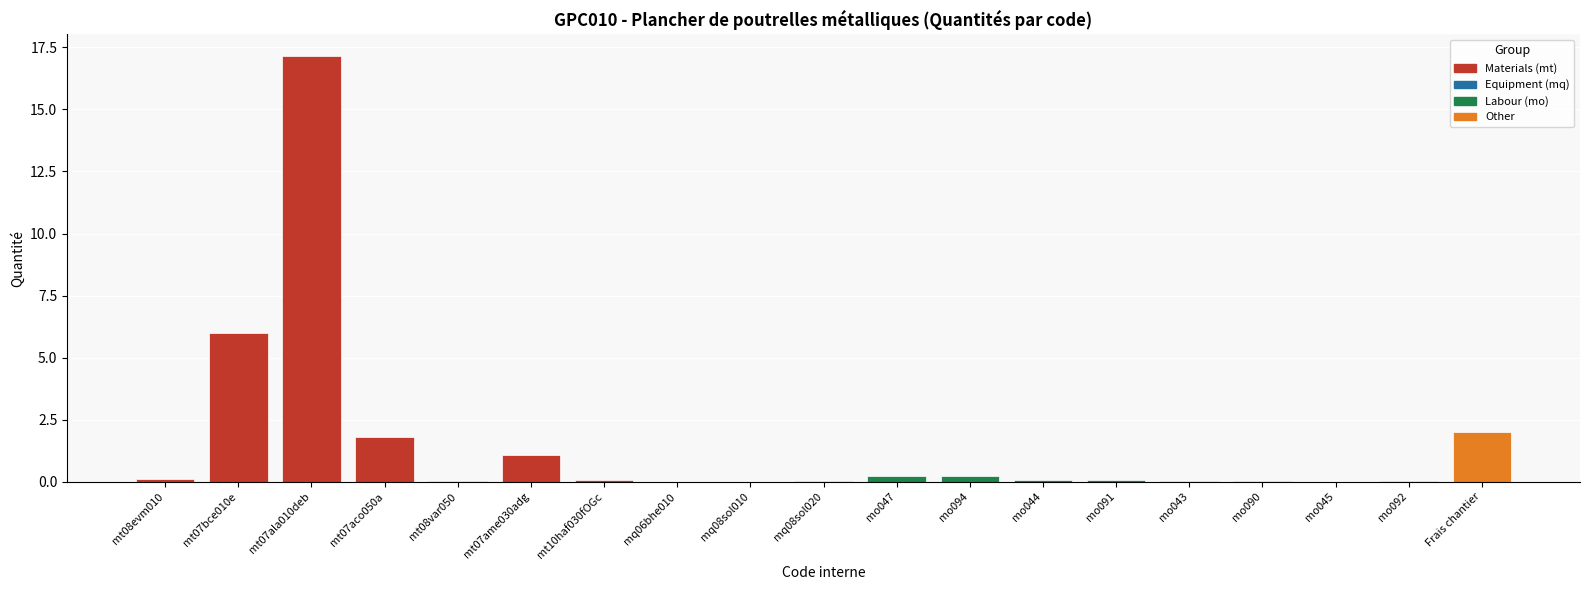

Rank the categories by value from lowest to highest.

mq06bhe010, mo045, mq08sol010, mq08sol020, mt08var050, mo092, mo043, mo090, mo044, mo091, mt10haf030fOGc, mt08evm010, mo047, mo094, mt07ame030adg, mt07aco050a, Frais chantier, mt07bce010e, mt07ala010deb